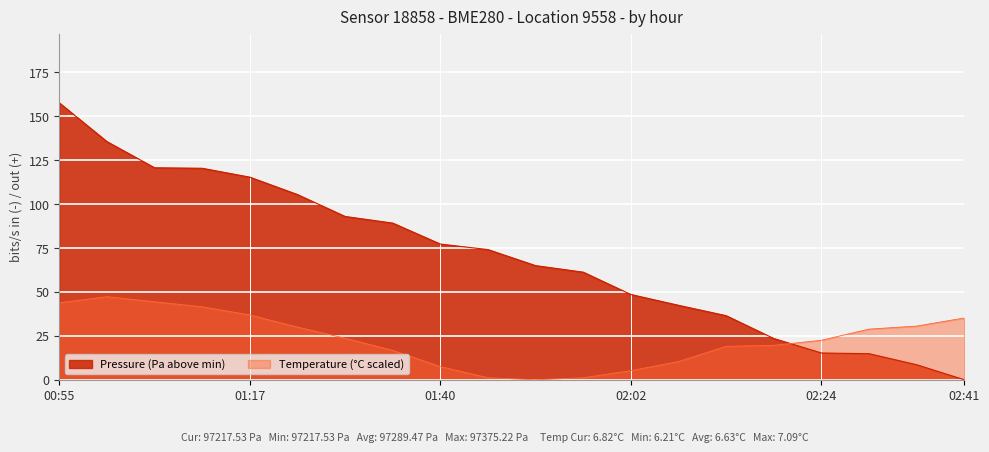

Does the chart display data point markers on the line(s)?

No